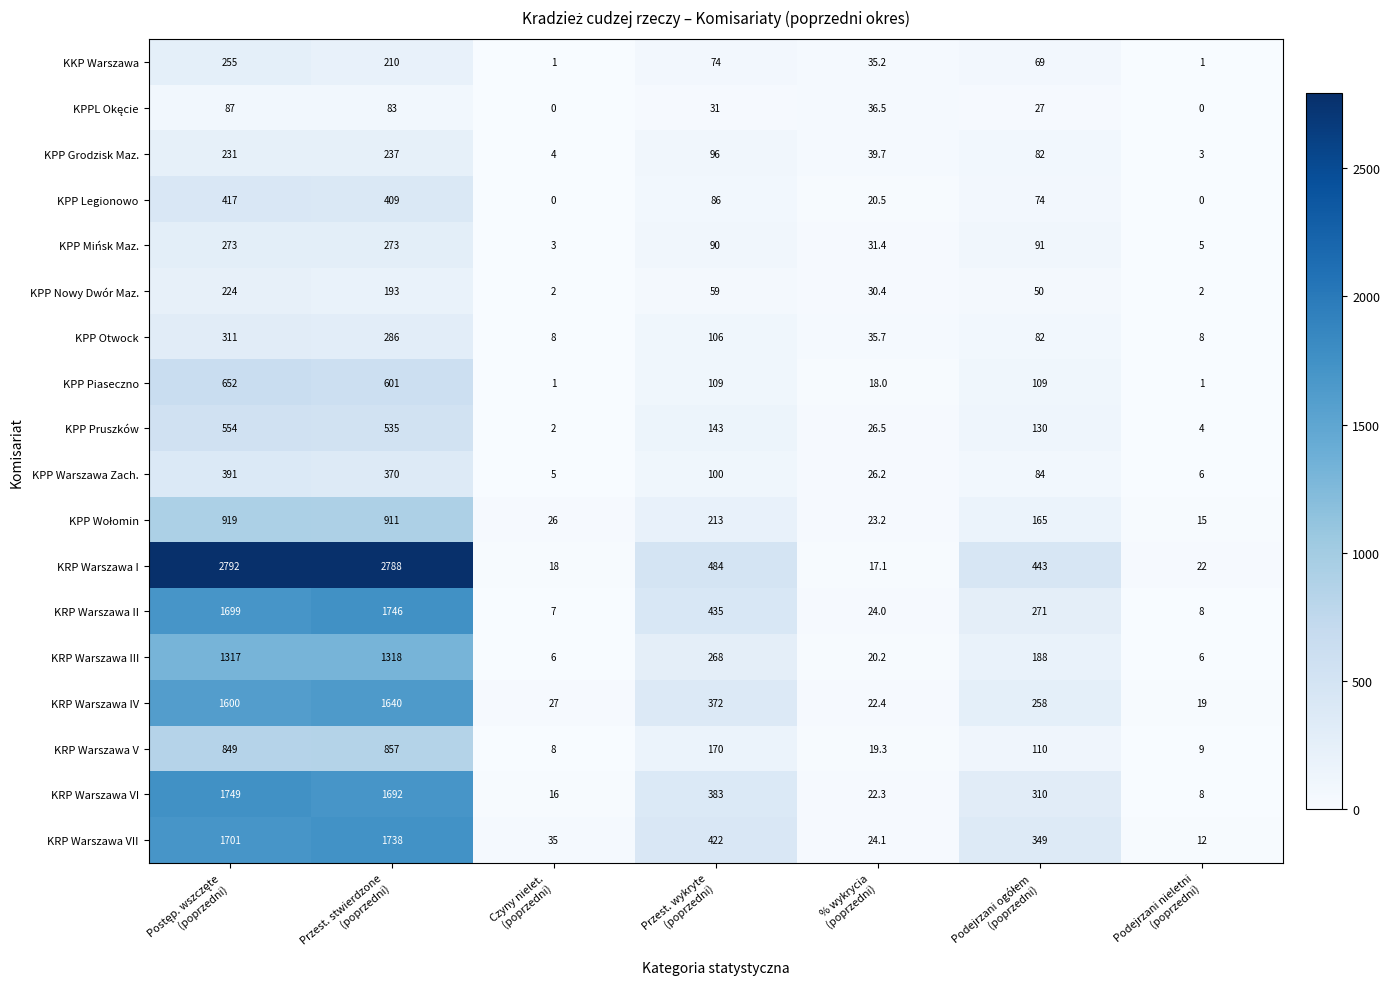

What is the difference between the maximum and minimum values in the KPP Grodzisk Maz. series?

234.0